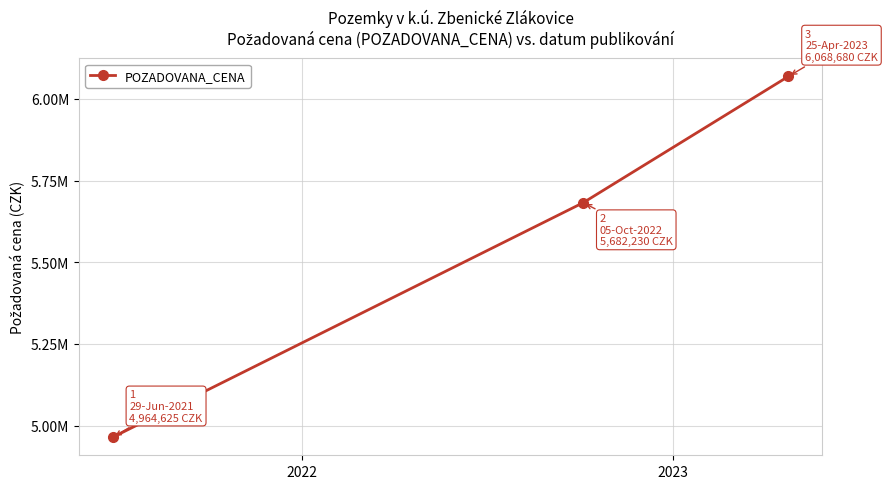

Does the chart have visible grid lines?

Yes